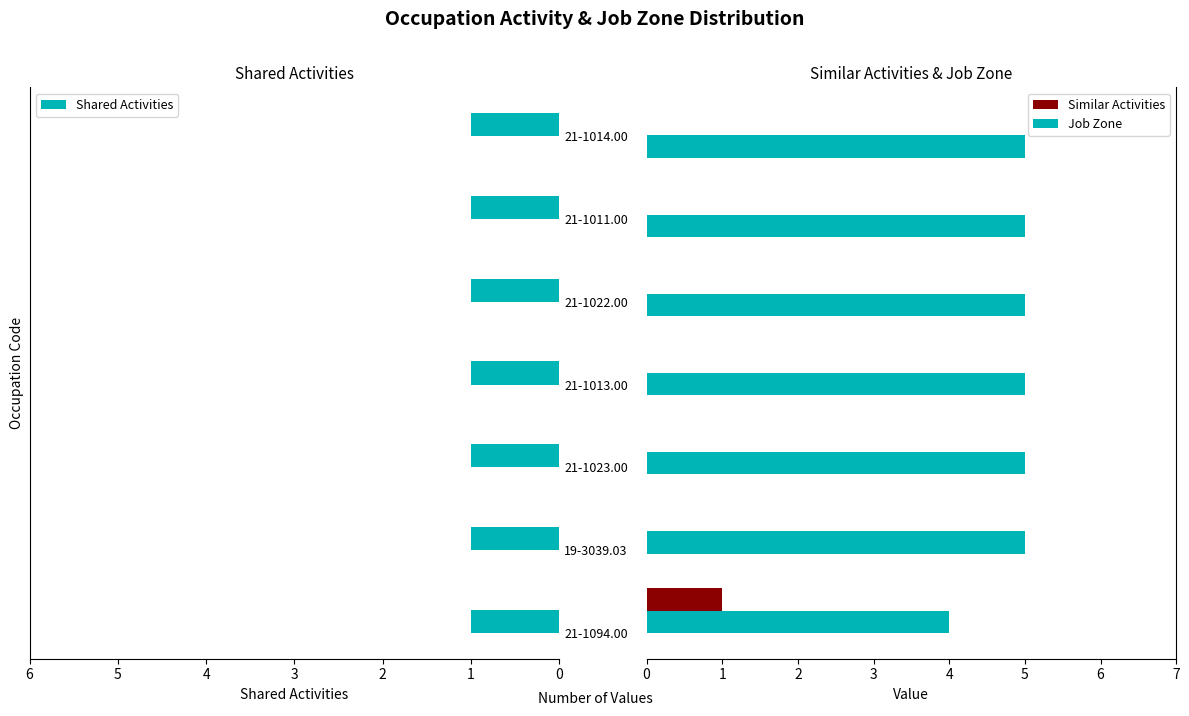

Is the value of Shared Activities at 5 greater than the value of Job Zone at 2?

No